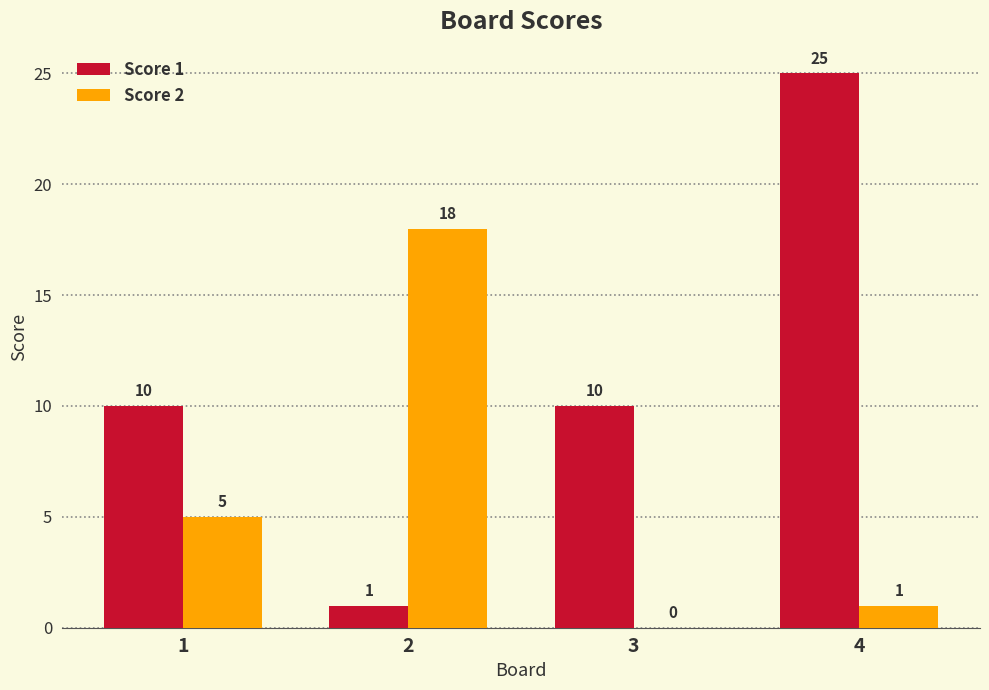

At which category does the chart reach its peak across all series?

4